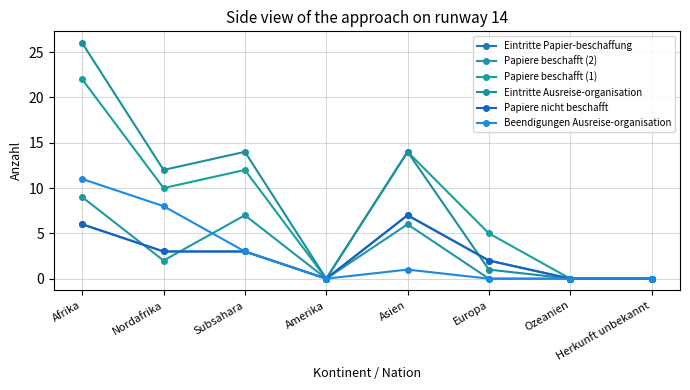

Does the chart have visible grid lines?

Yes